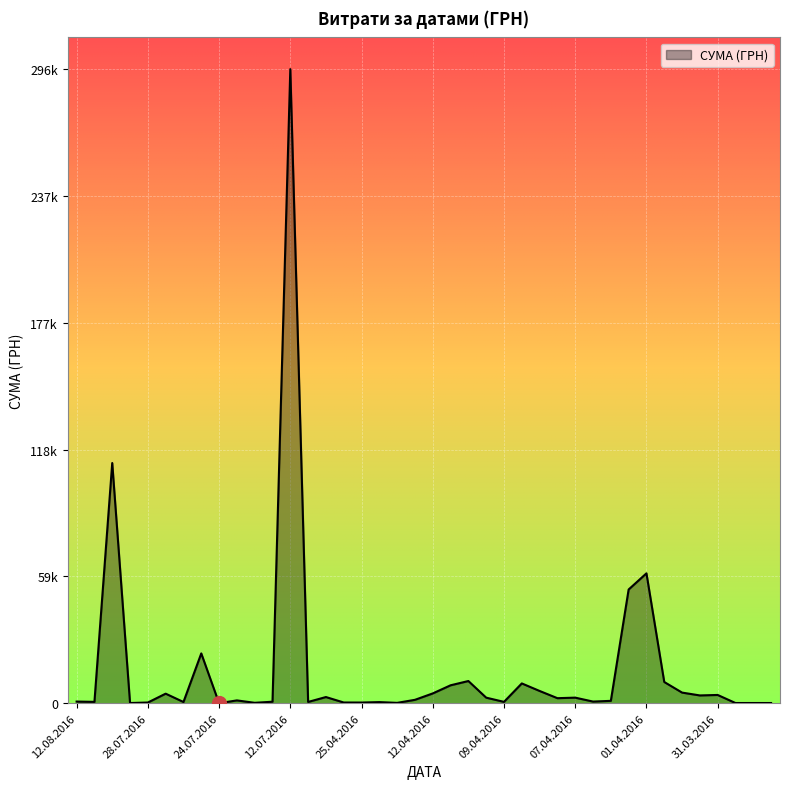

Does the chart have visible grid lines?

Yes